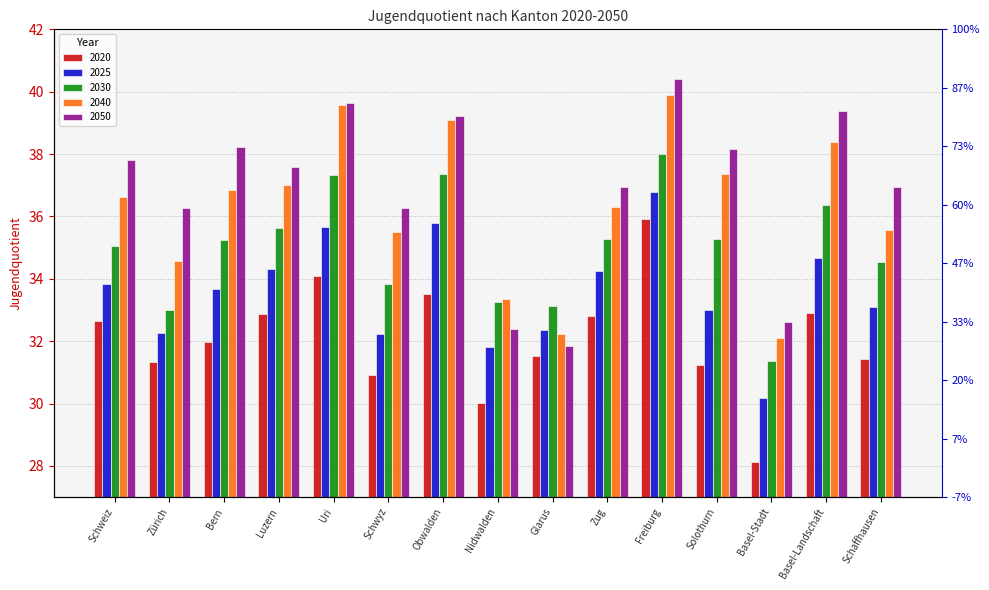

True or false: 2025 has a value of 60.1 at Freiburg.

False